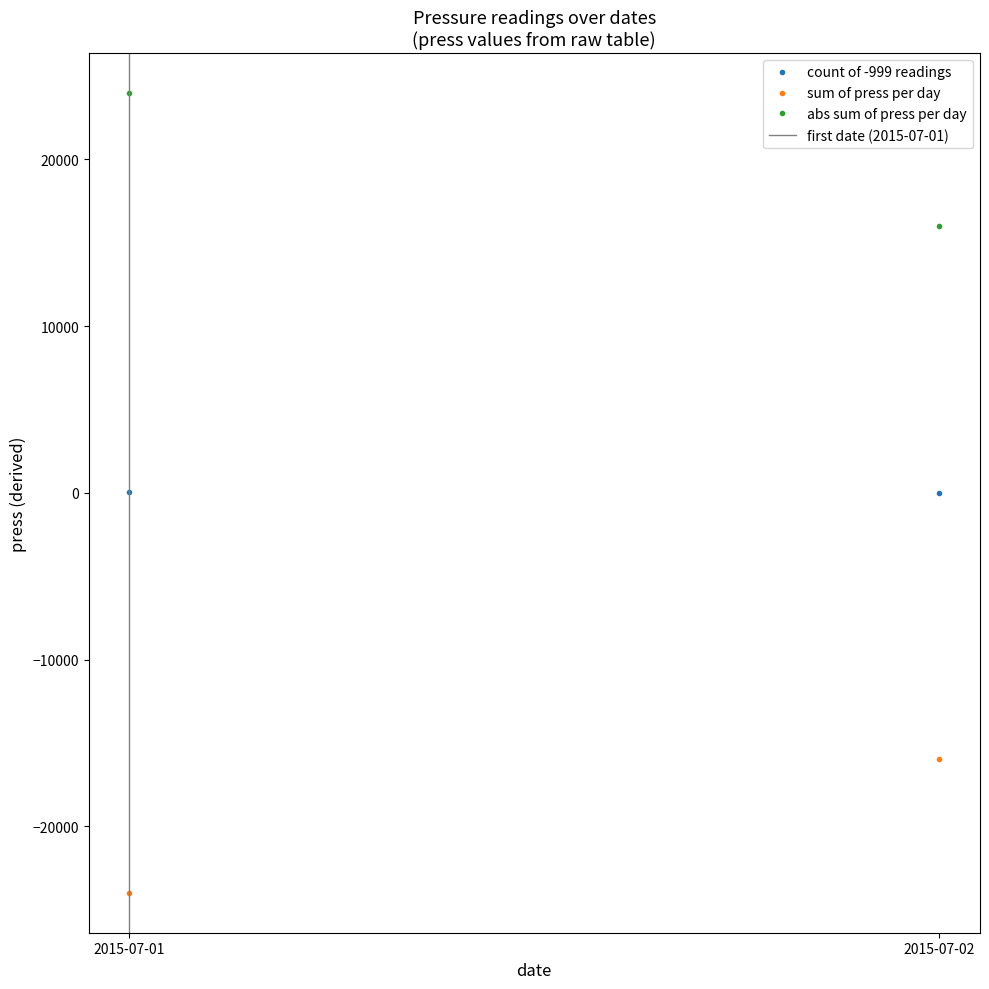

The value of sum of press per day at 2015-07-01 is -23976. True or false?

True